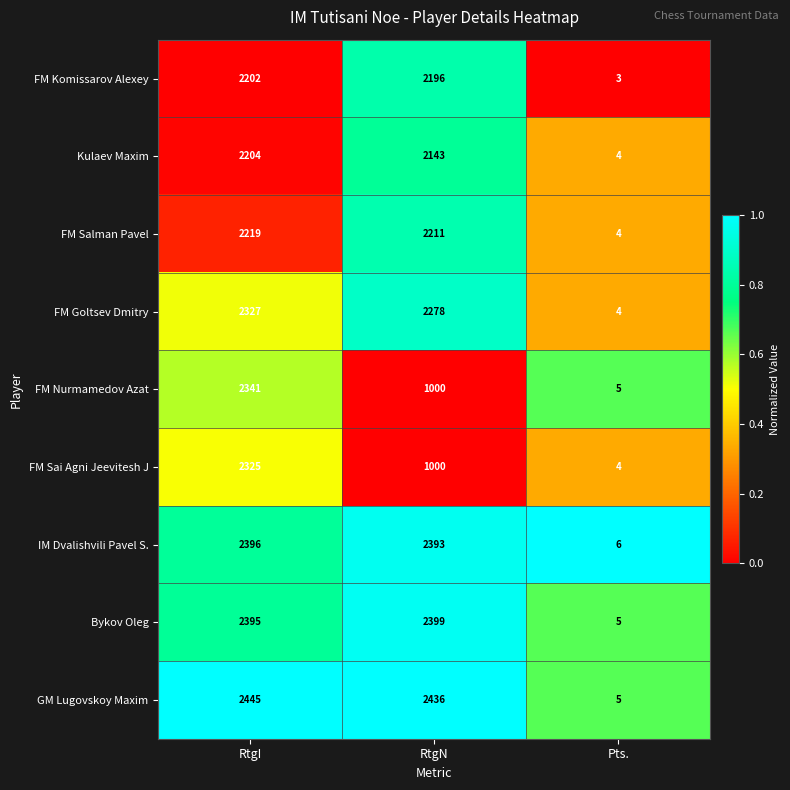

What value does the Bykov Oleg series have at RtgI, to the nearest 100?

2400